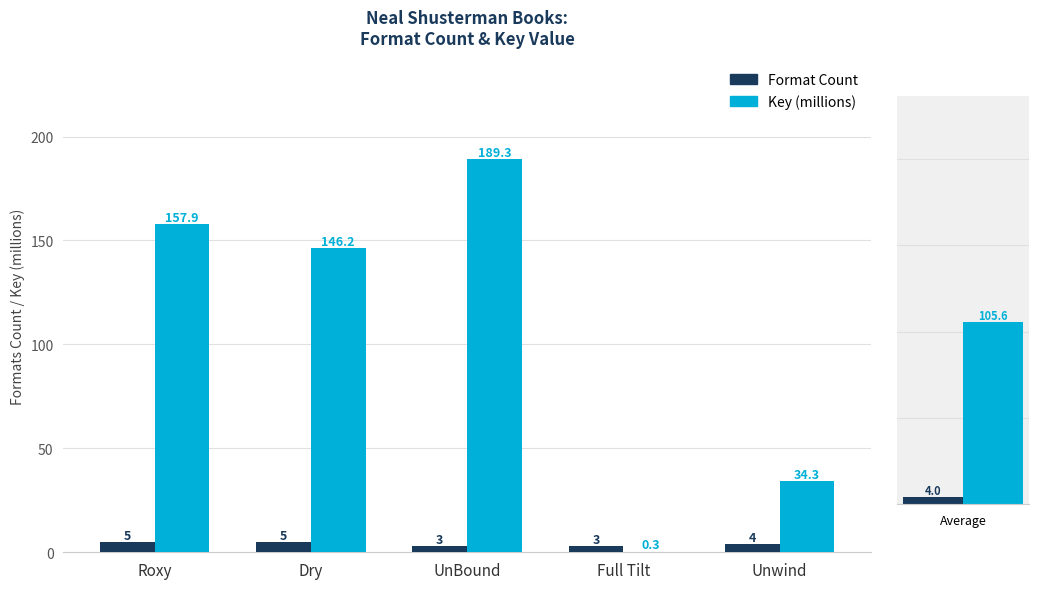

Rank the series by their average value, from lowest to highest.

Format Count, Key (millions)